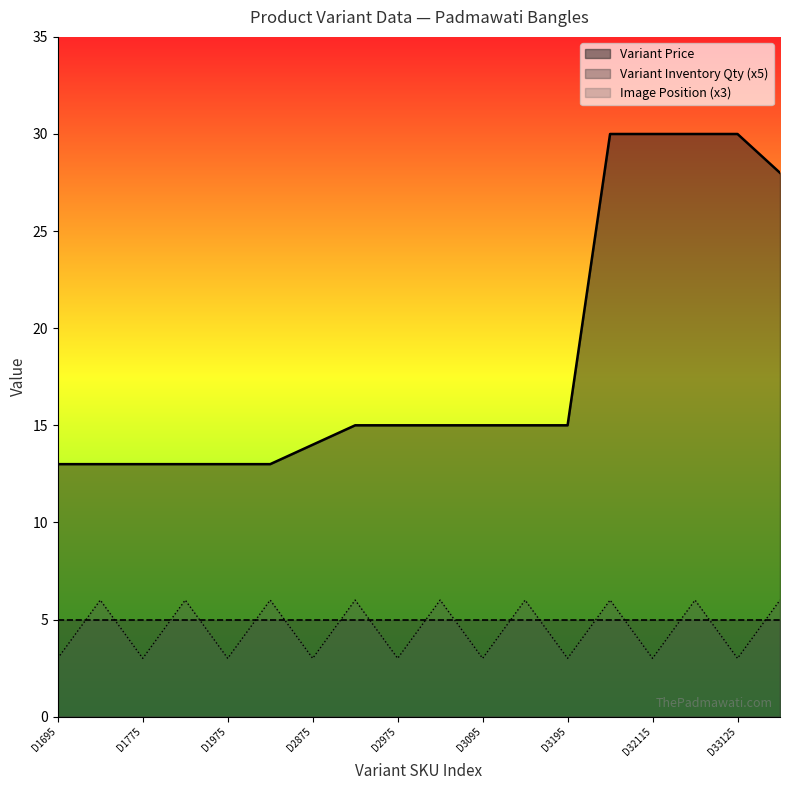

True or false: Image Position and Variant Price cross at least once.

False